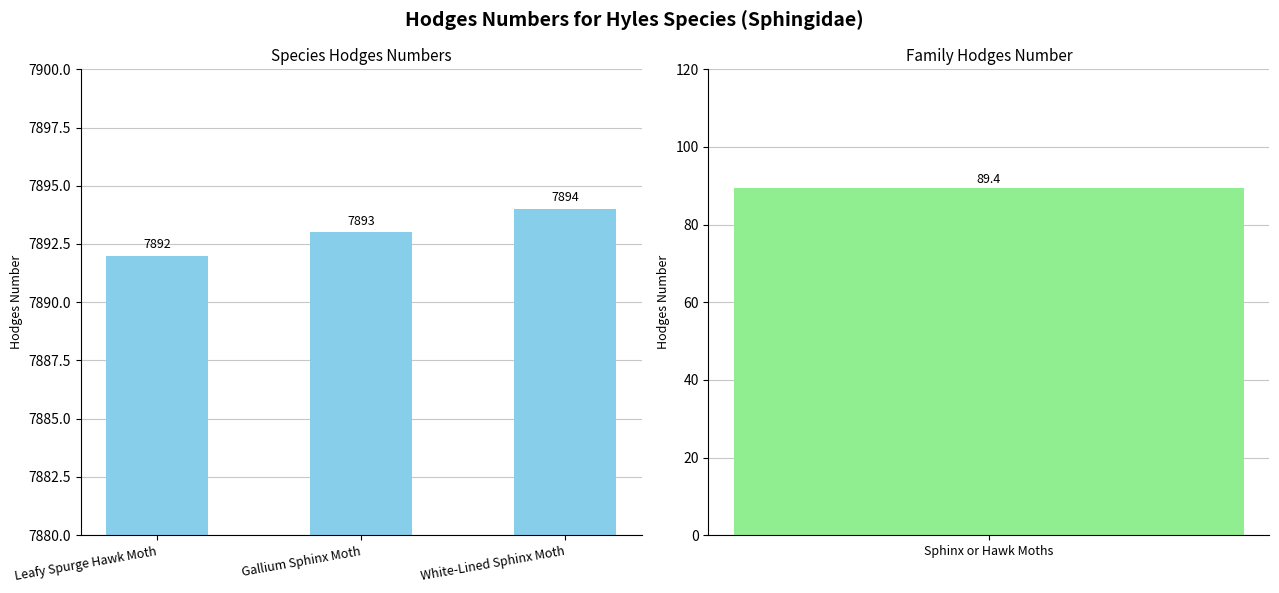

What is the label of the 3rd bar from the right?

Leafy Spurge Hawk Moth